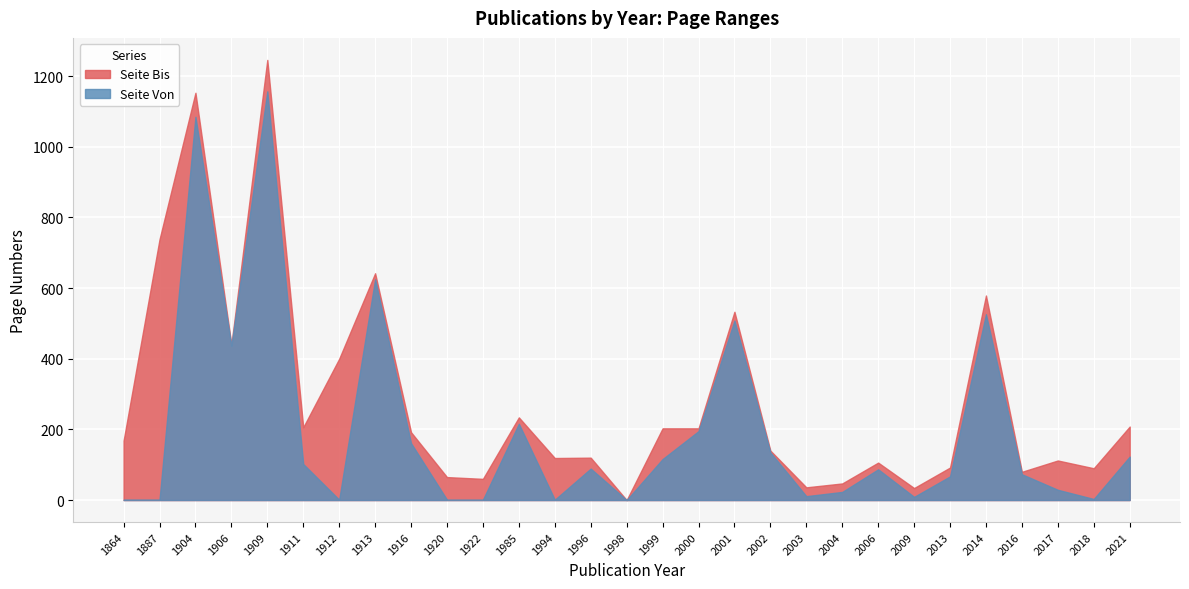

What is the total value across all series at 1922?

61